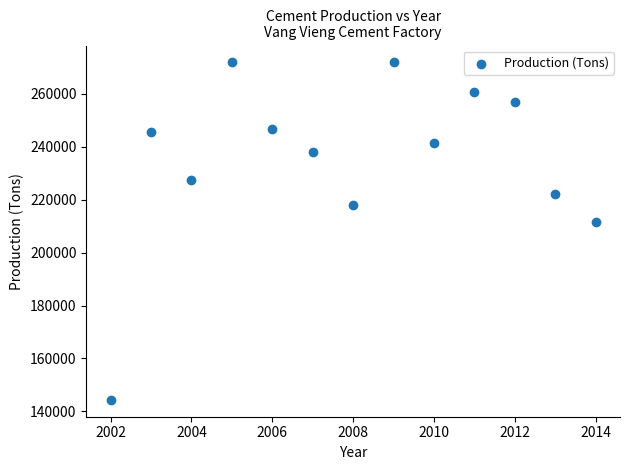

What is the range of Y values (max minus min)?

127472